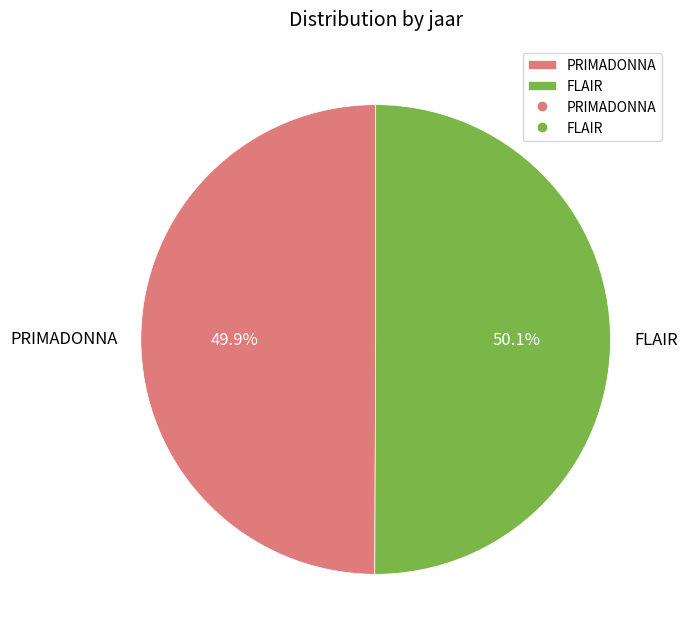

What is the ratio of the value at FLAIR to the value at PRIMADONNA?

1.0